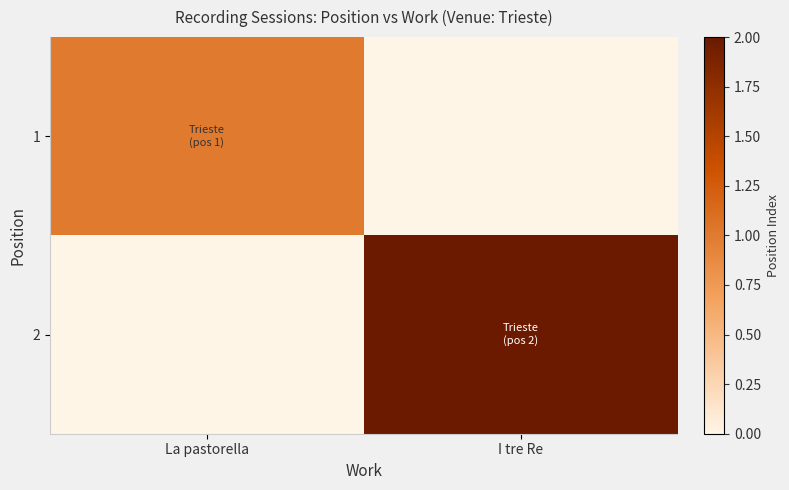

Reading right to left, extract all data points from this chart.

1: I tre Re=0	La pastorella=1
2: I tre Re=2	La pastorella=0